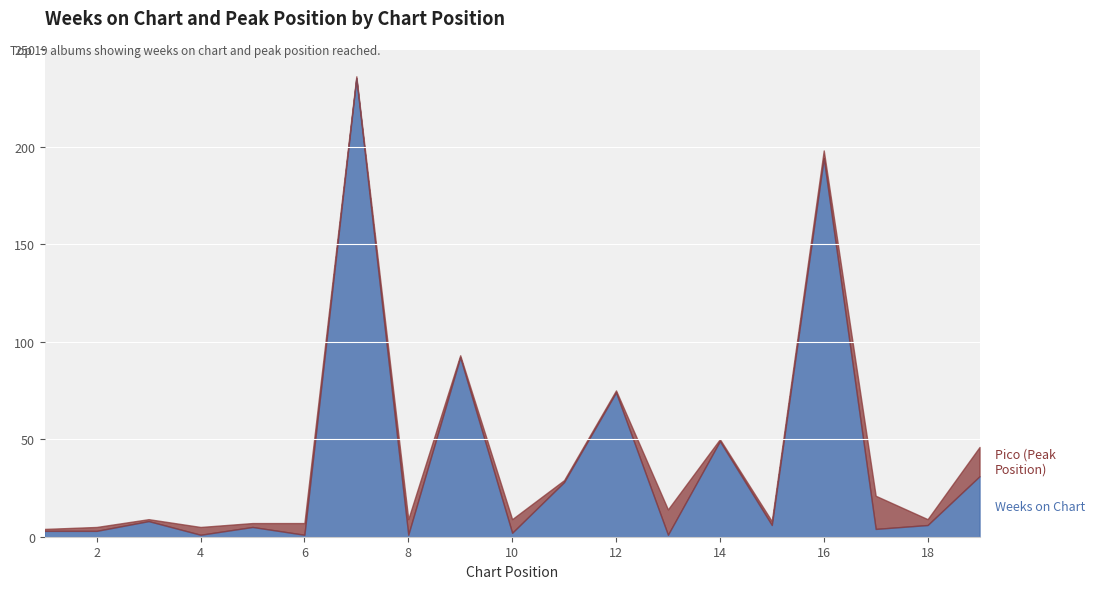

The value of Pico at 3 is 0. True or false?

False